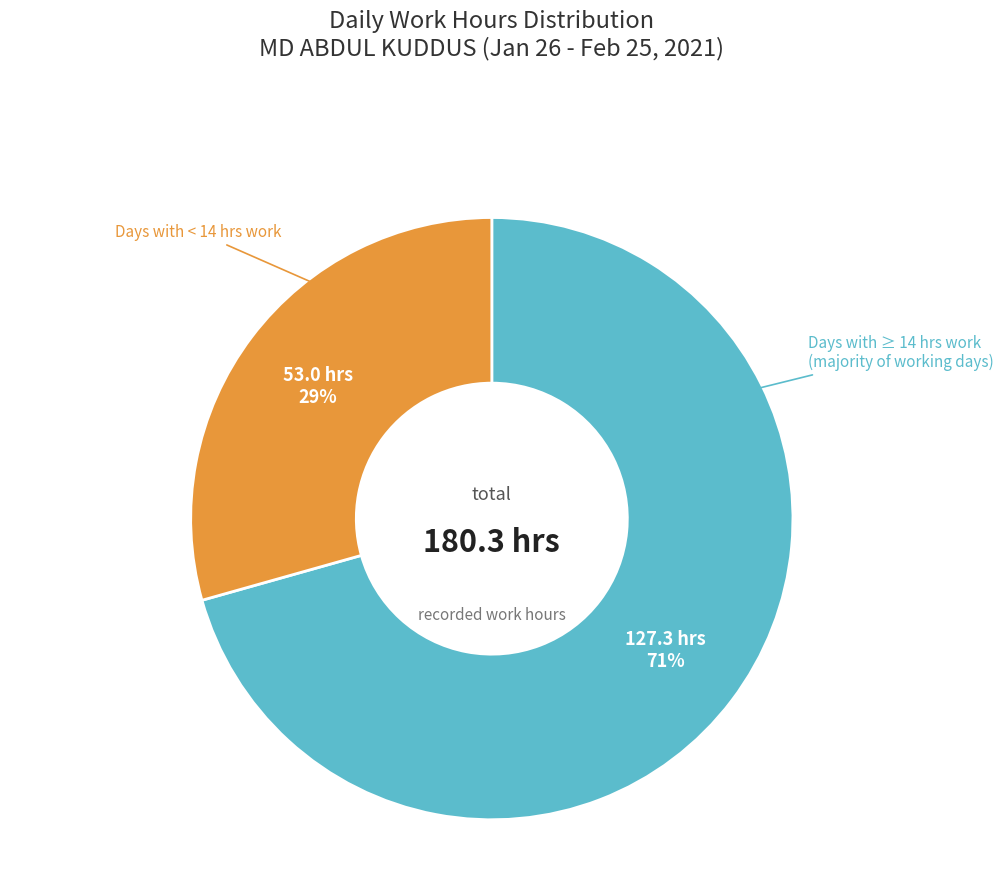

Does any single category account for the majority?

Yes